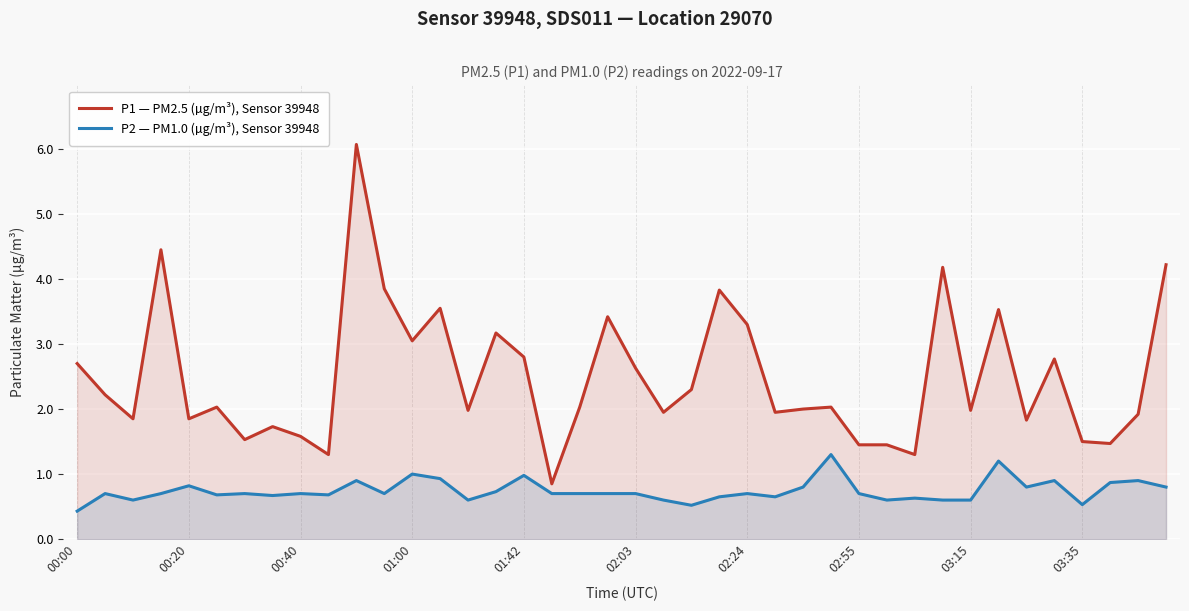

At how many categories does at least one series exceed 5?

1